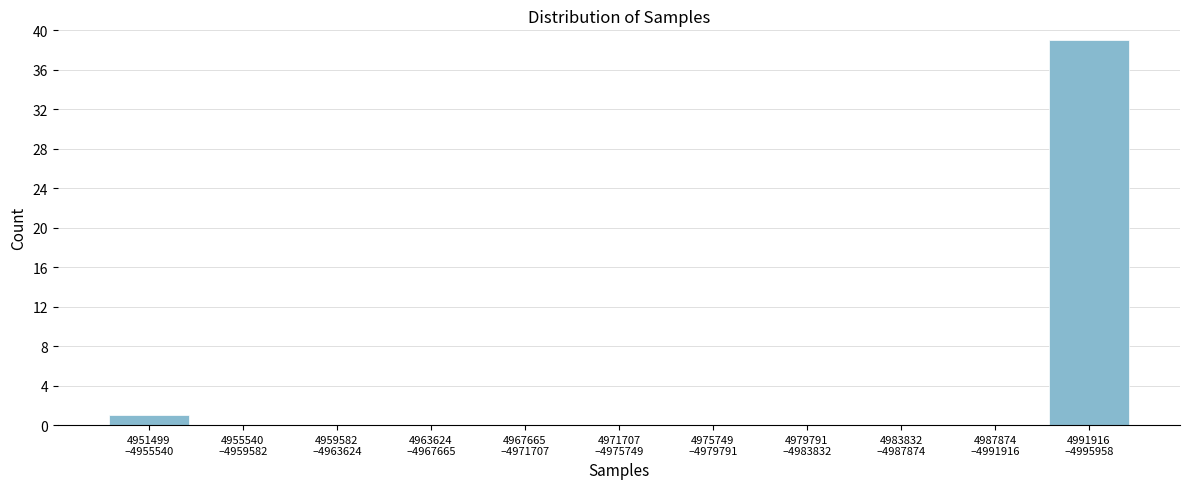

What is the sum of all values?

40